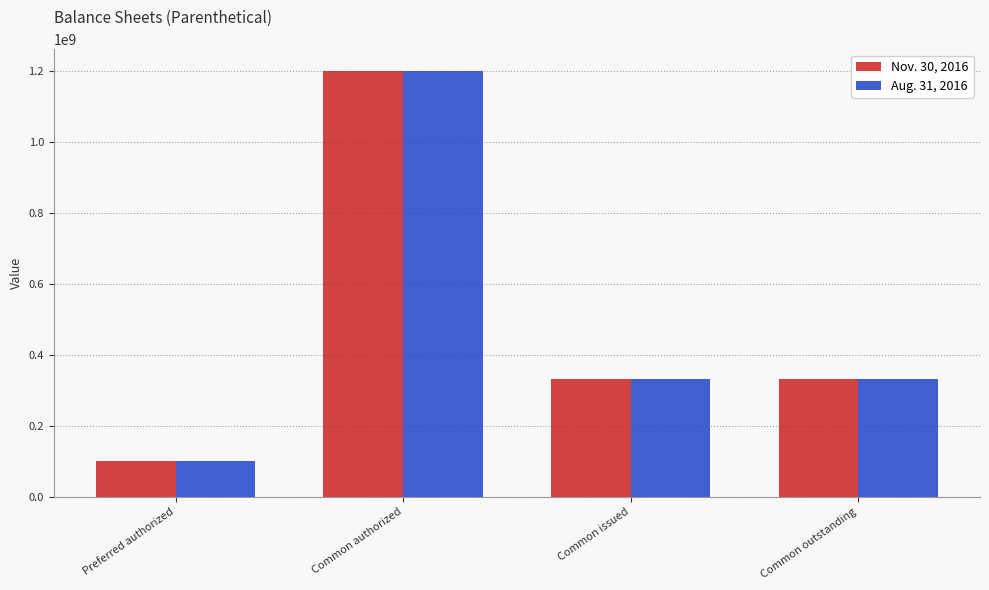

What is the average value of the Aug. 31, 2016 series?

490976796